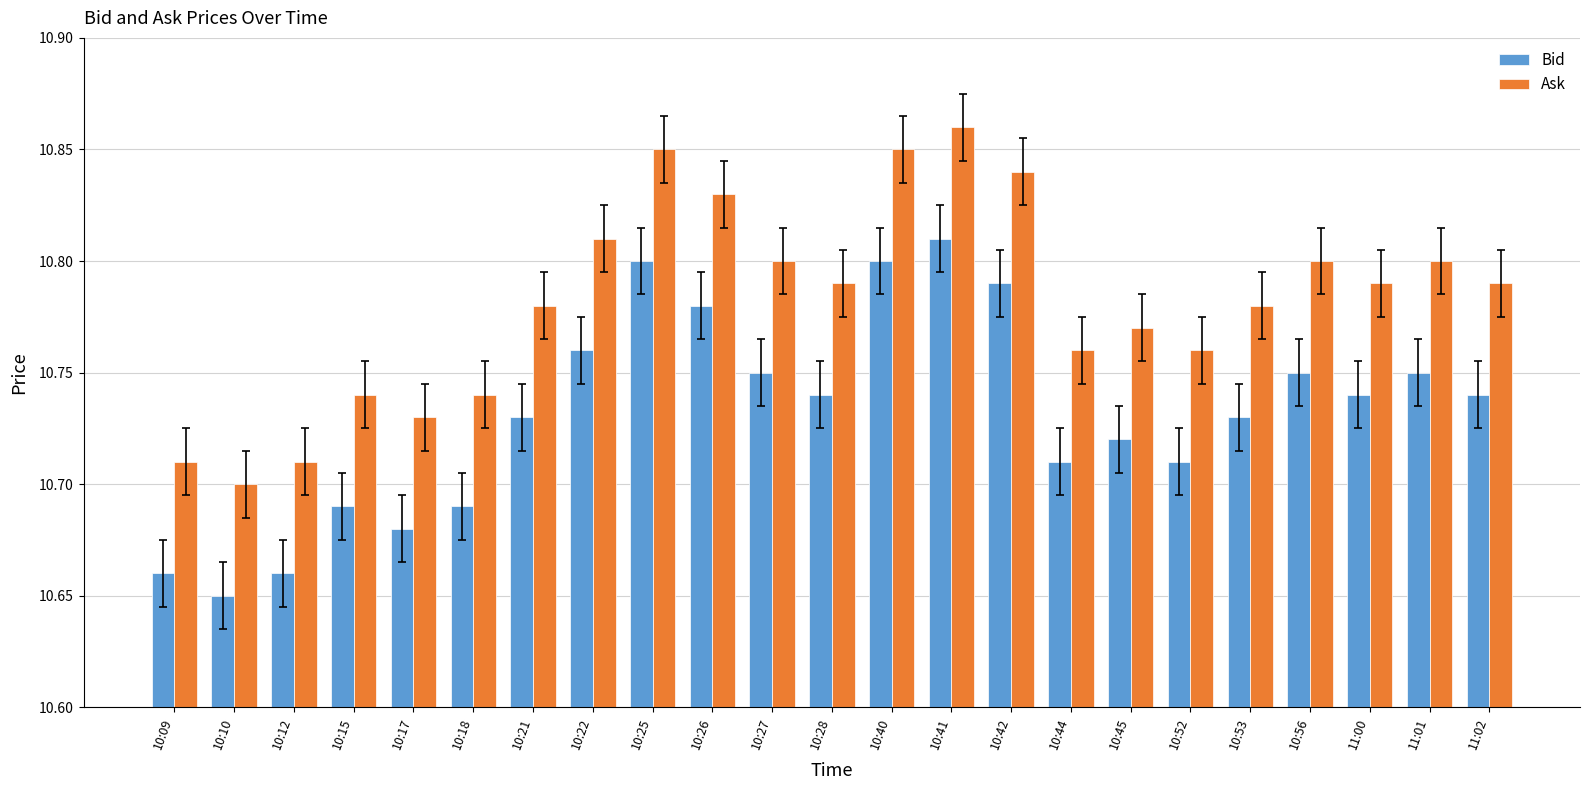

At which label does Ask reach its peak?

10:41